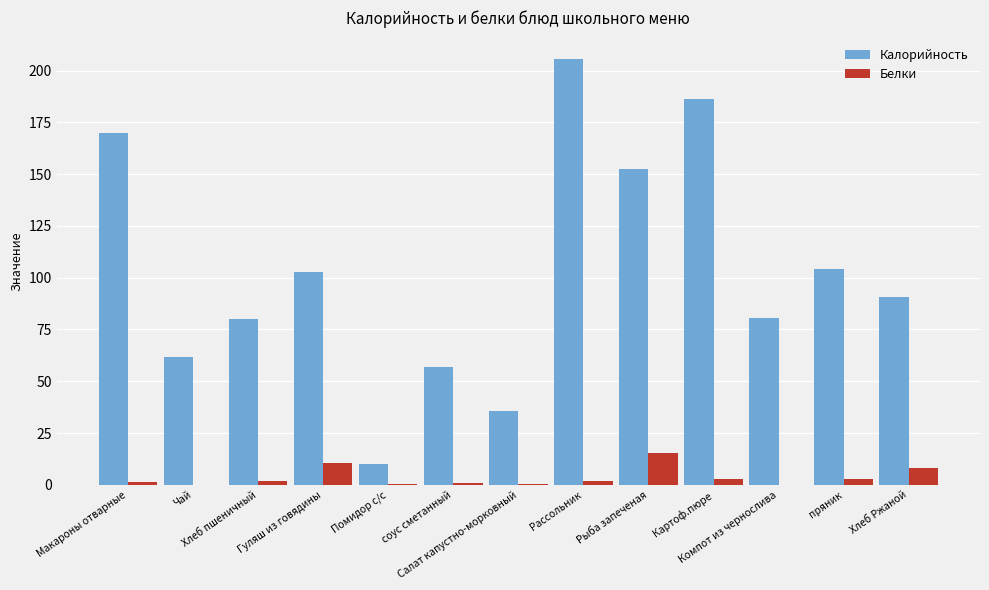

Which label corresponds to the largest value in the chart?

Рассольник